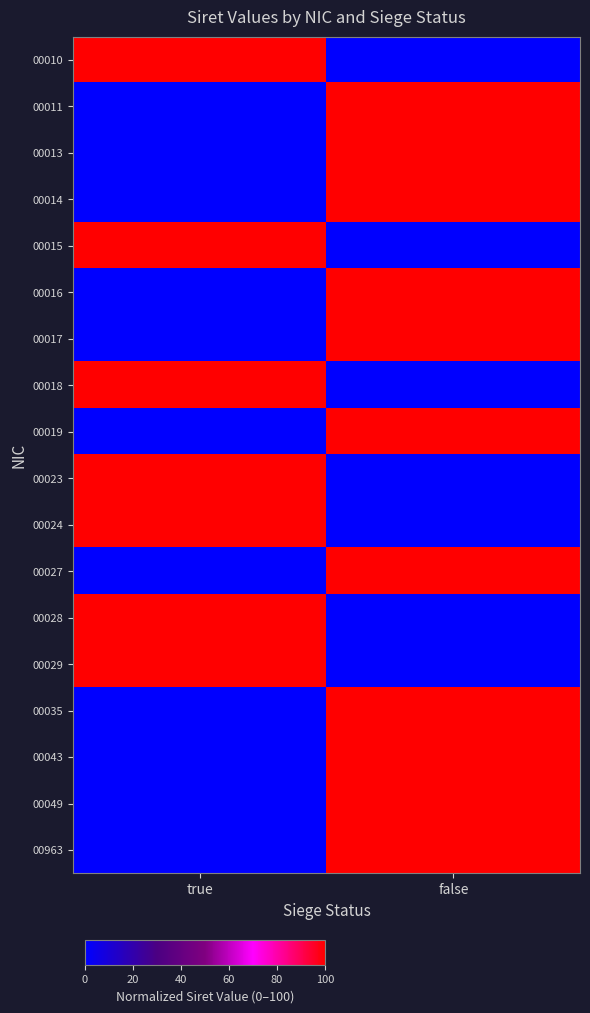

What is the spread (max minus min) of values at true?

100